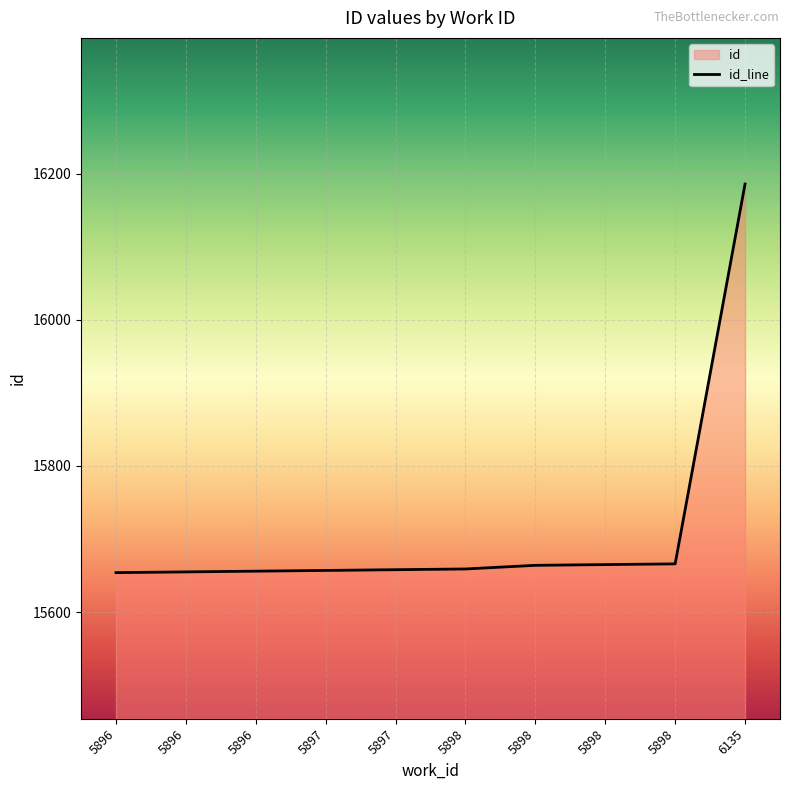

How many lines are shown in the chart?

1